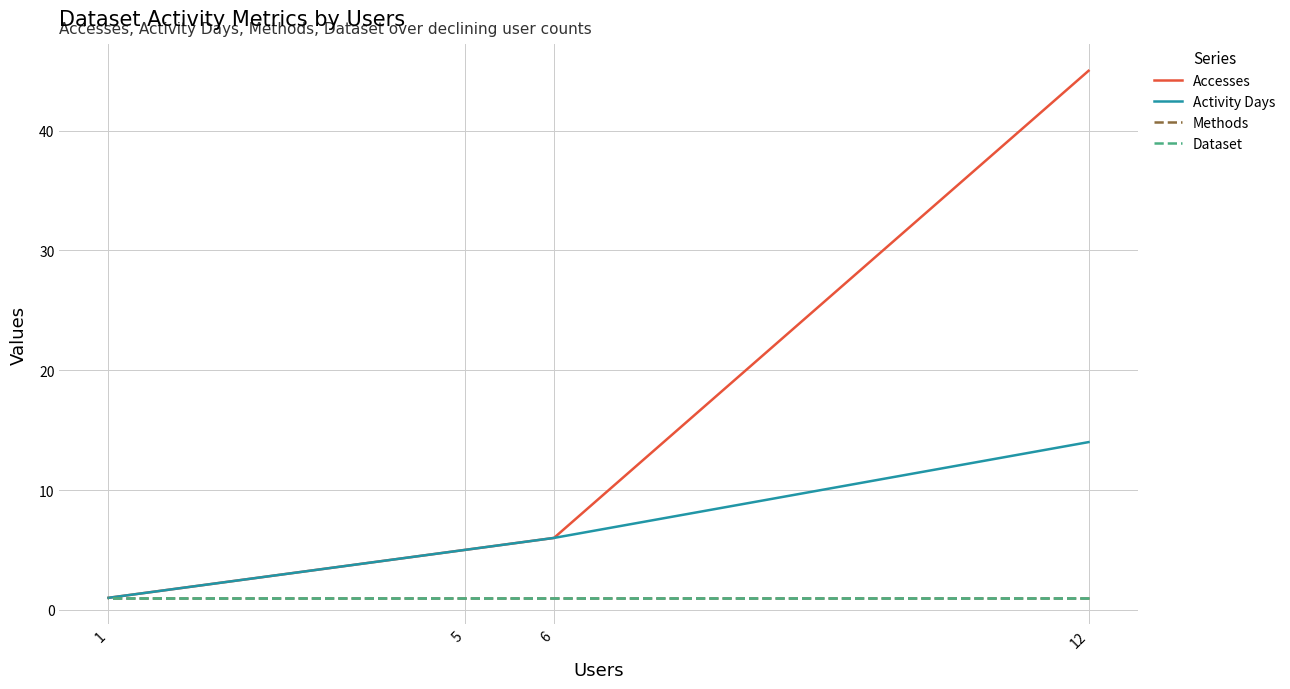

Is it true that Methods equals 0 at 12?

False